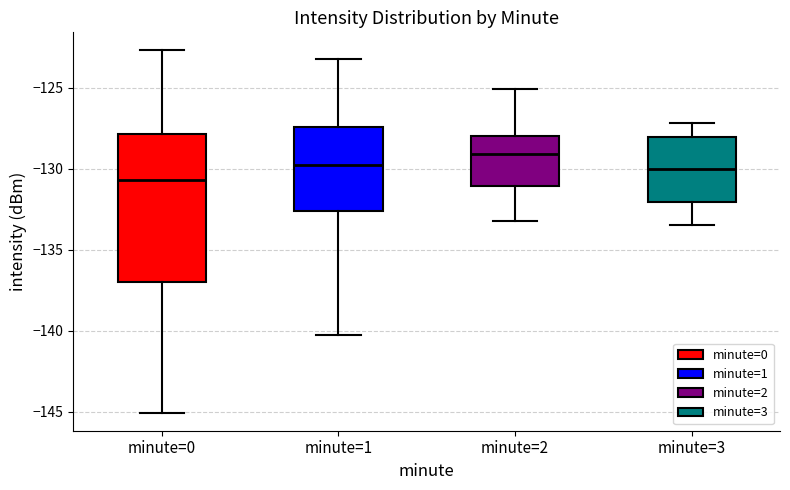

Reading left to right, transcribe this box plot: for each box, give where its median line is, the range the box spans, and where its two whiskers end, as read against the y-axis. The values are not printed on the chart, so give them approximately, as read against the axis.

minute=0: median -130.5, box -137.0 to -128.0, whiskers -145.0 to -122.5
minute=1: median -129.5, box -132.5 to -127.5, whiskers -140.5 to -123.0
minute=2: median -129.0, box -131.0 to -128.0, whiskers -133.0 to -125.0
minute=3: median -130.0, box -132.0 to -128.0, whiskers -133.5 to -127.0